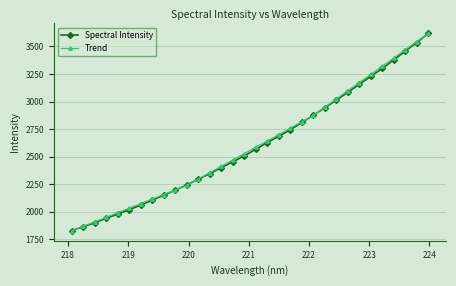

Which series has the widest spread of values?

Trend